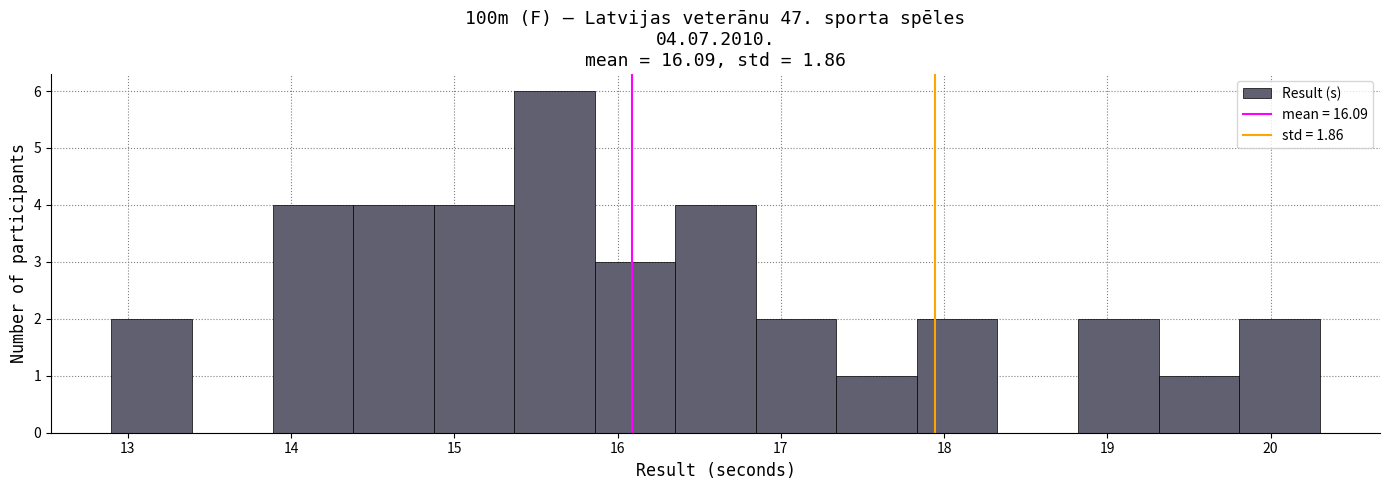

Over which range of the x-axis is the bar tallest?

15.4 to 15.9